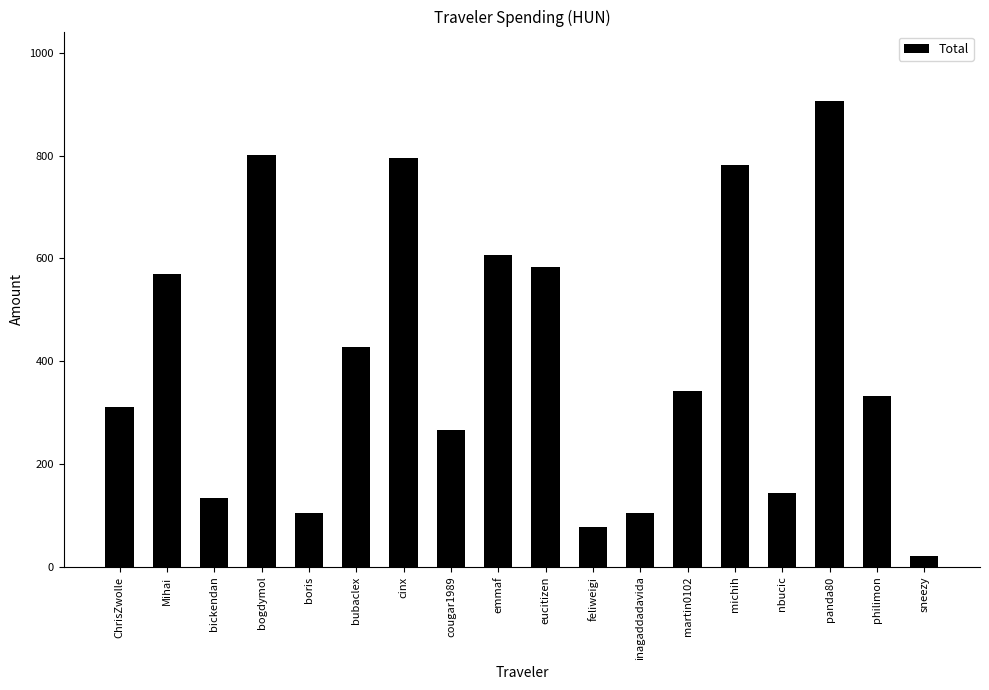

How many data points are above 341?

9